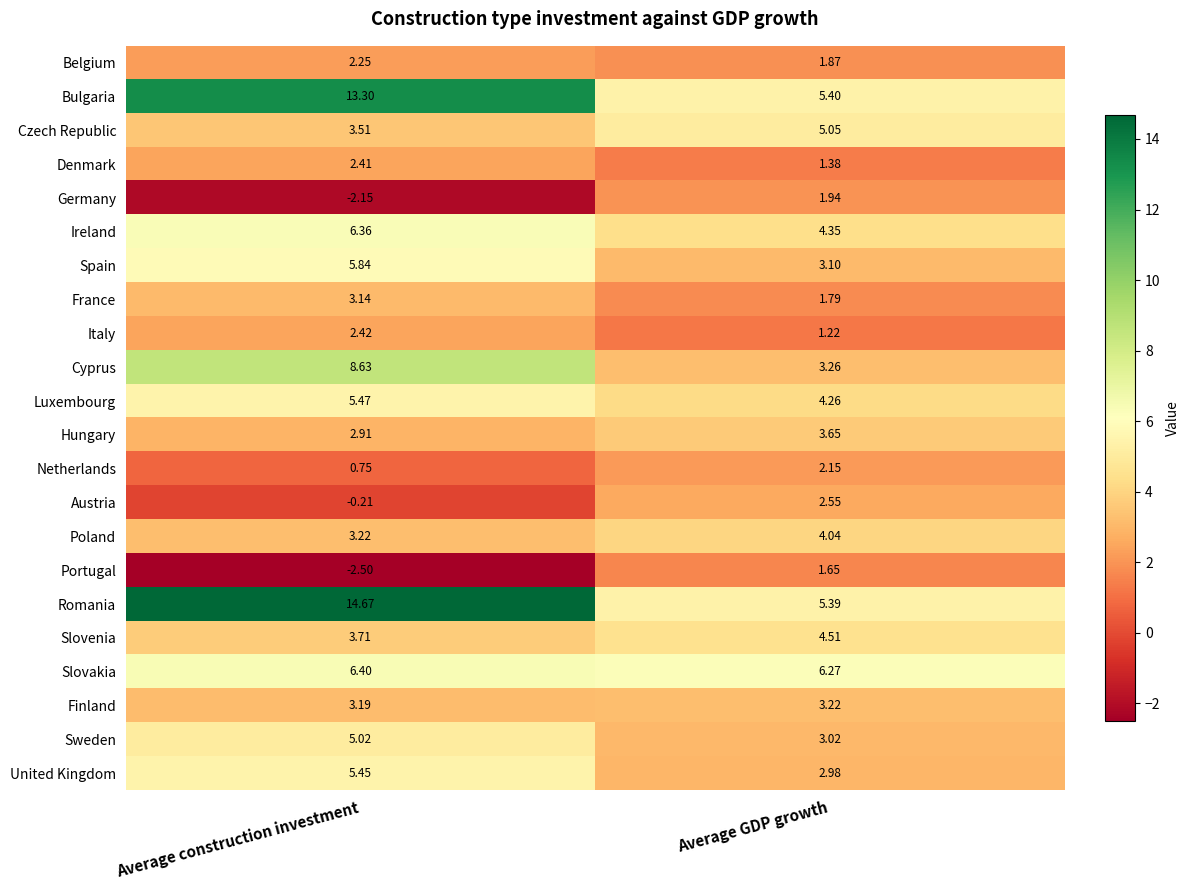

Which series has the widest spread of values?

Romania